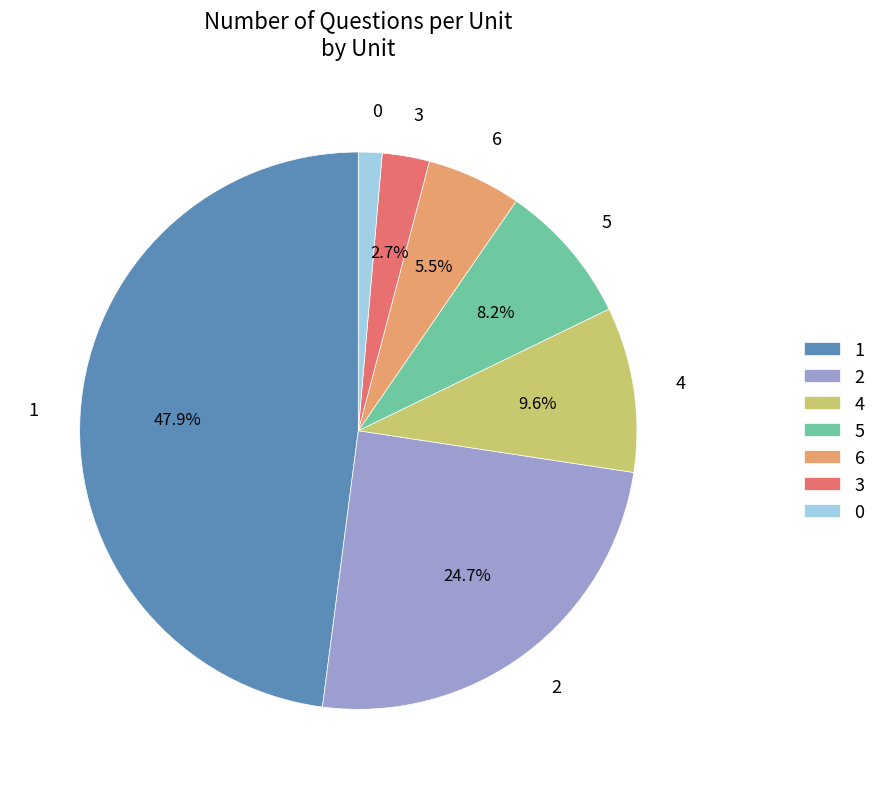

What percentage is the 5 slice, to the nearest percent?

8%